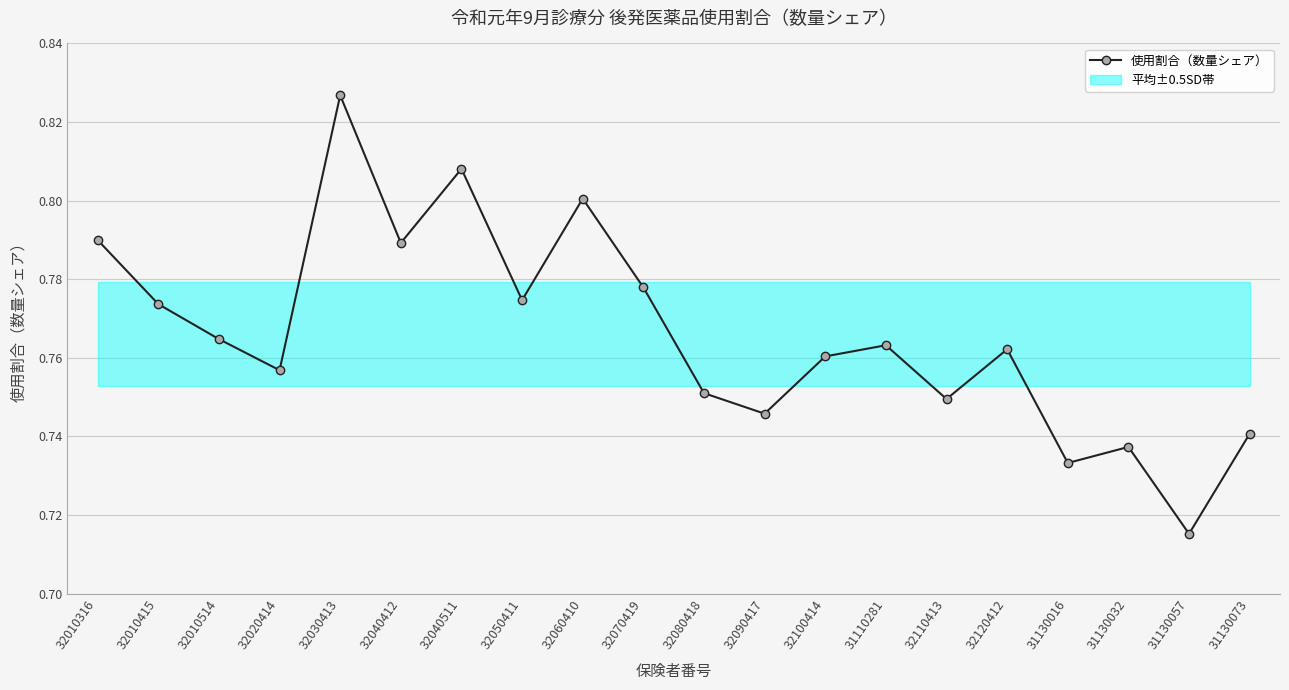

What is the label of the 18th point from the left?

31130032